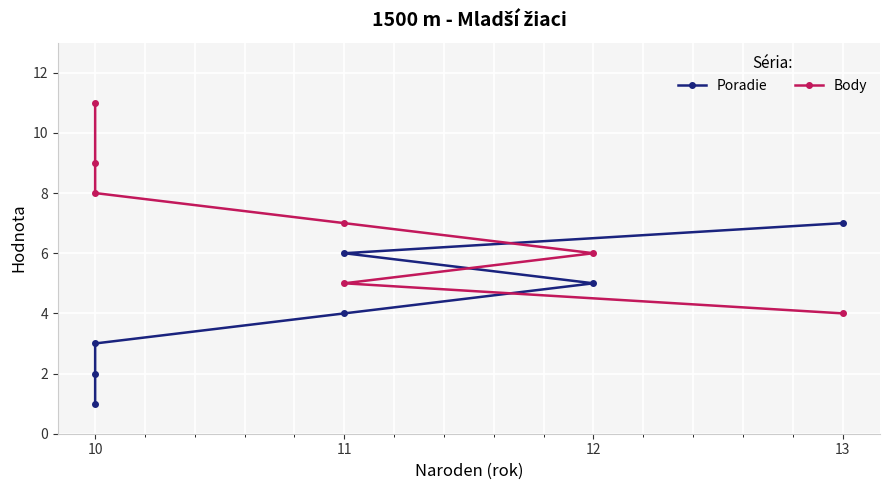

What position from the left is 6?

7